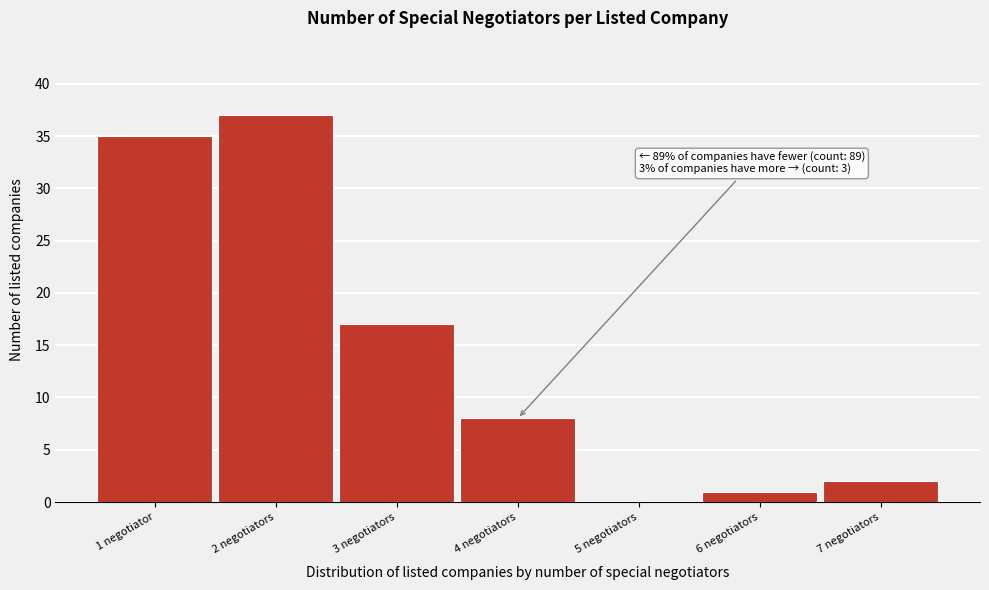

Reading left to right, what are all the values shown in this chart?

1 negotiator=35	2 negotiators=37	3 negotiators=17	4 negotiators=8	5 negotiators=0	6 negotiators=1	7 negotiators=2